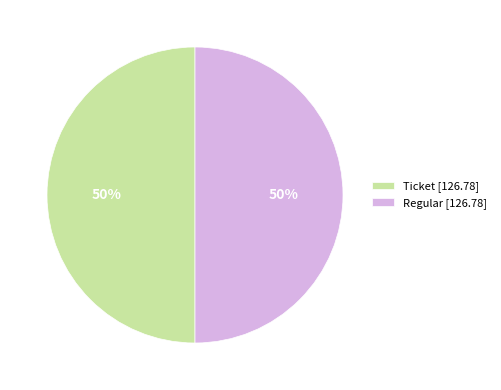

Is it true that Regular [126.78] is 65% of the pie?

False